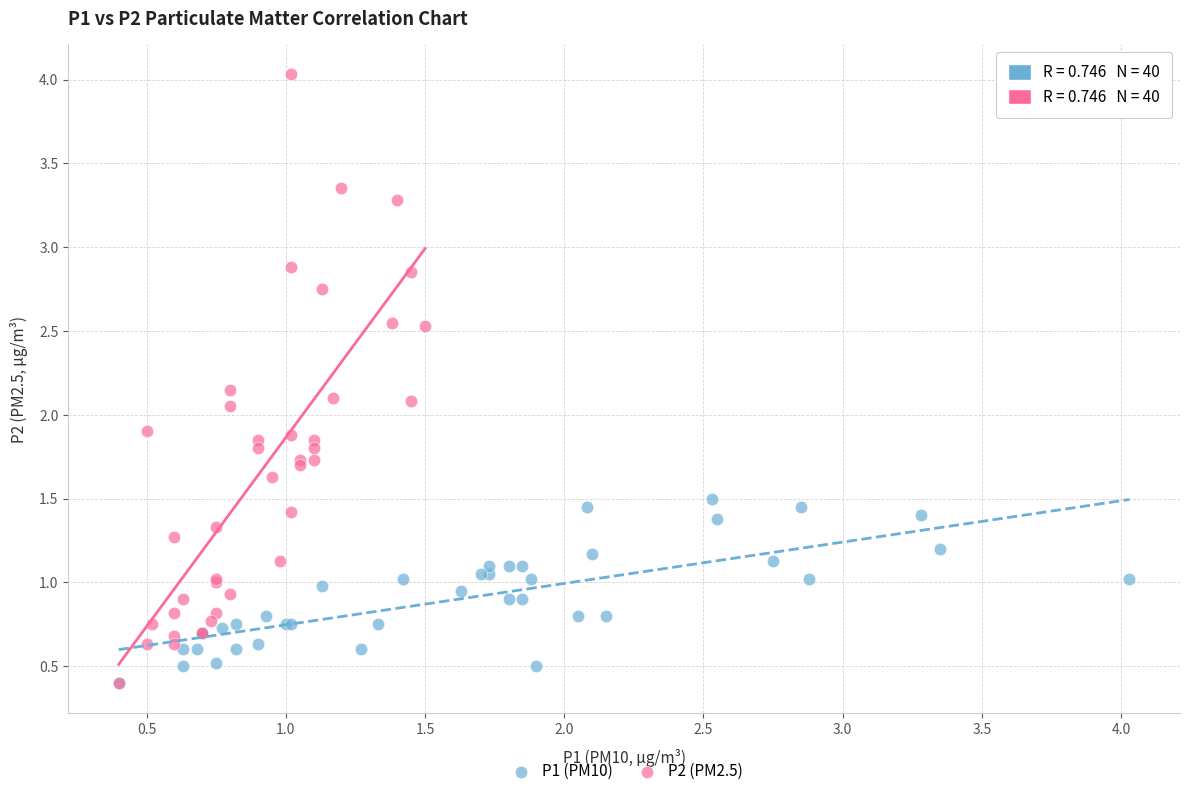

What are all the series names shown in the legend?

P1 (PM10), P2 (PM2.5)